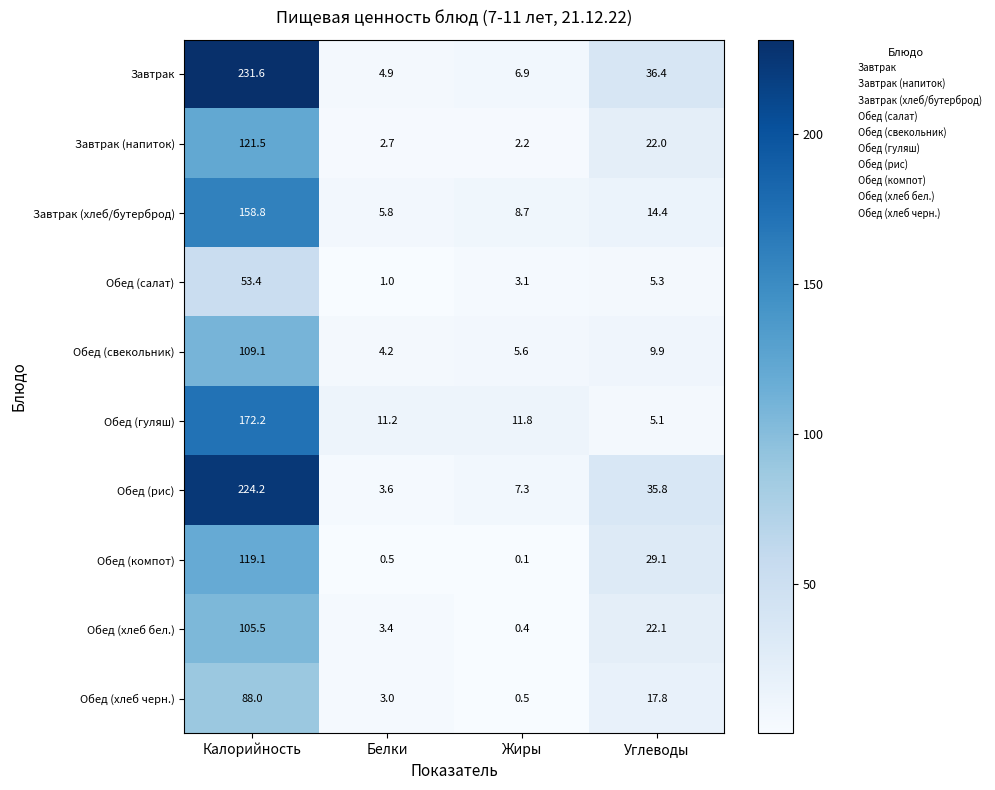

Which series has the largest range (max minus min)?

Завтрак